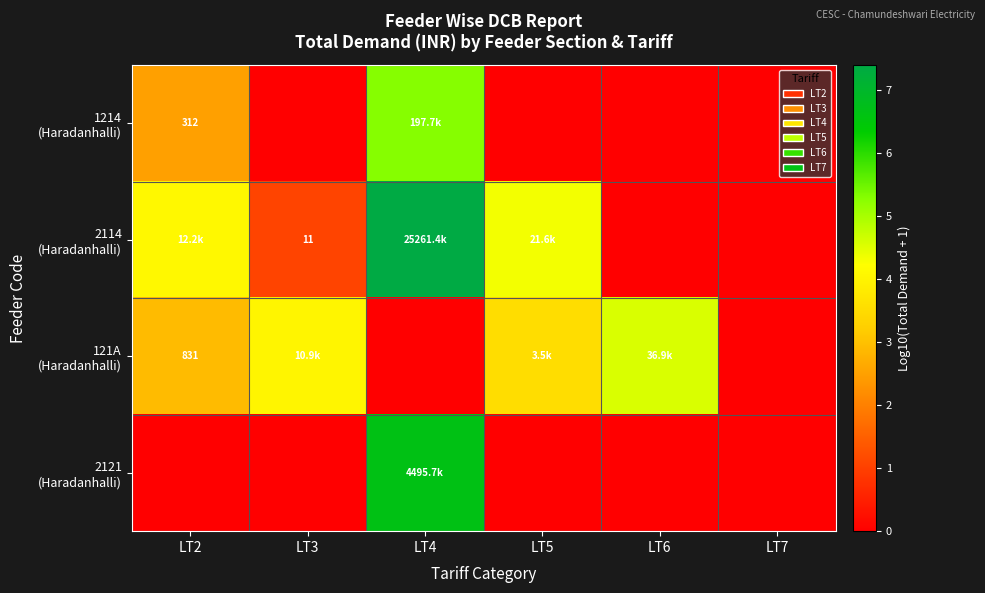

What is the difference between the second highest and minimum values in the 2114 (Haradanhalli) series?

4.3